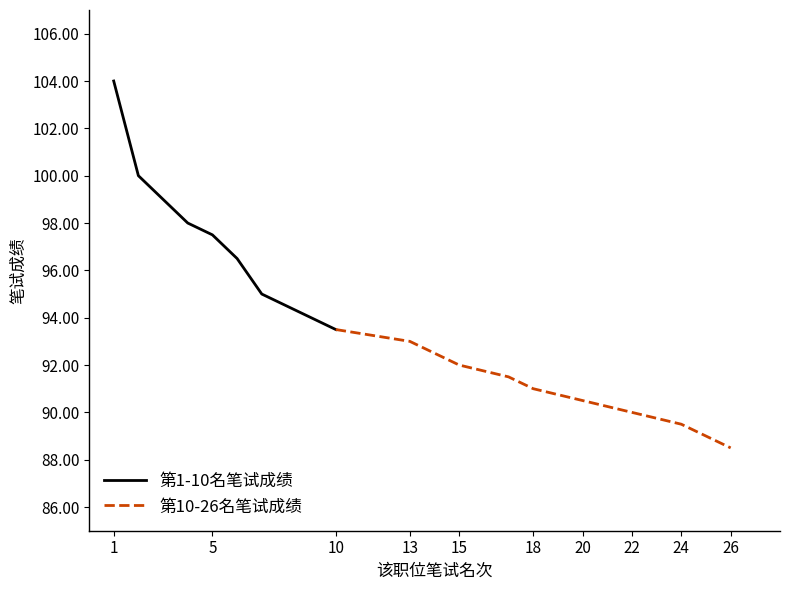

What is the minimum value for 第1-10名笔试成绩?

93.5